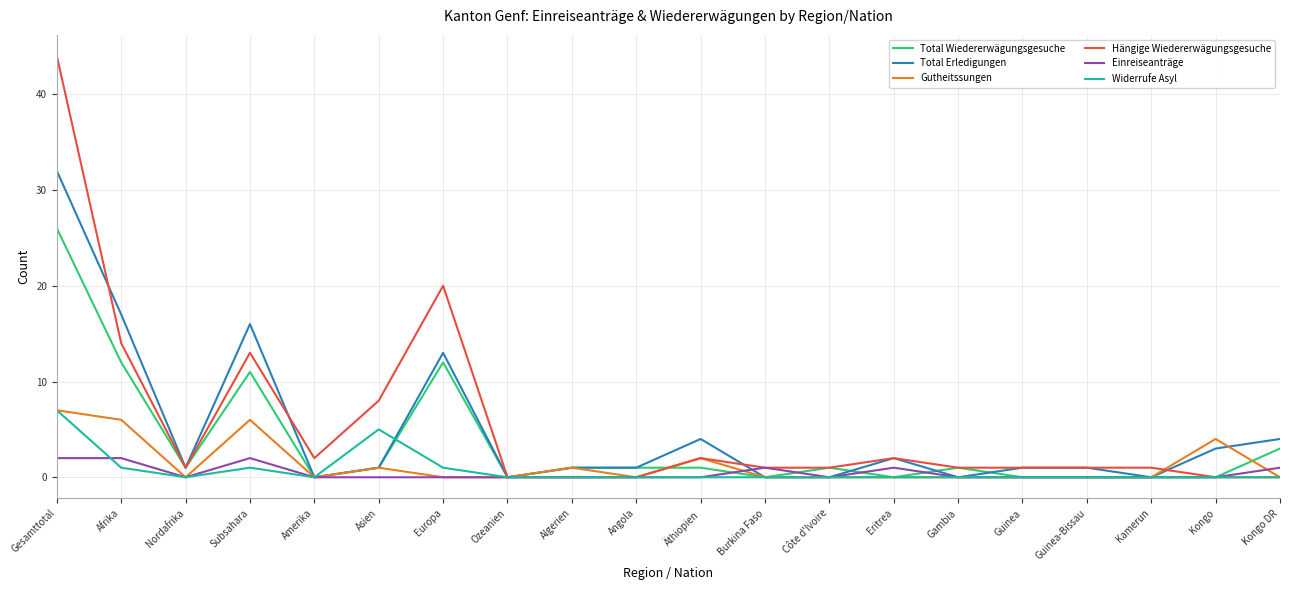

Where is the first local maximum for Widerrufe Asyl?

Subsahara